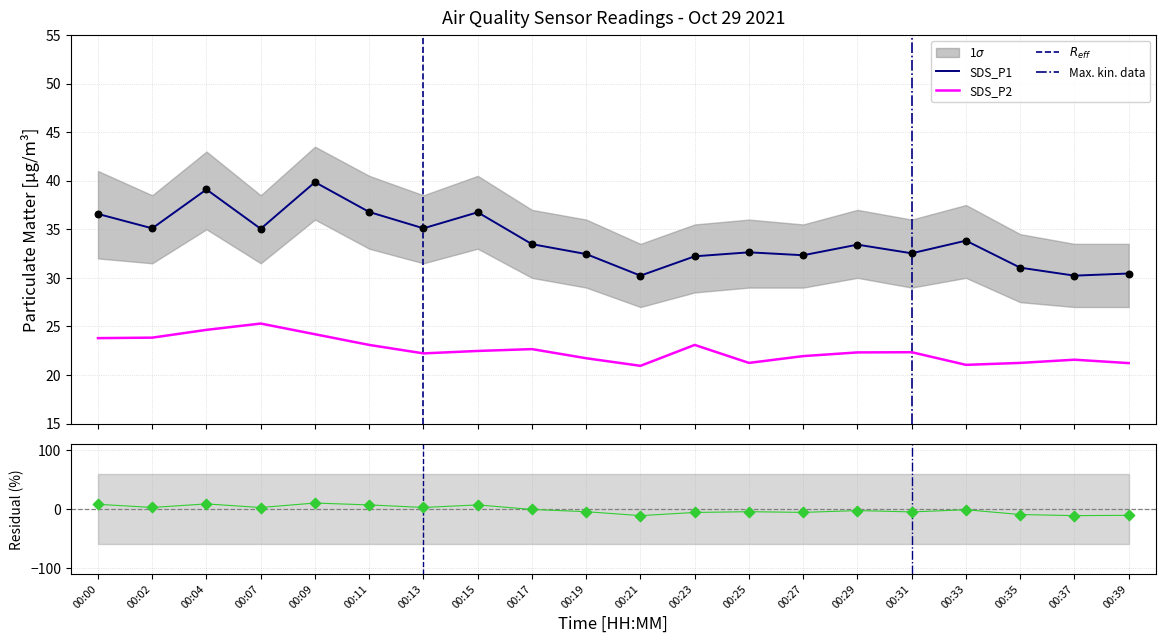

What is the total value across all series at 00:17?

56.1